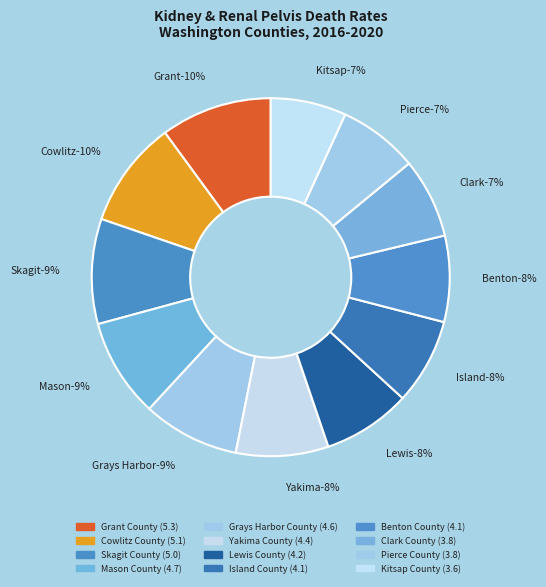

Which category has the biggest portion of the pie?

Grant County